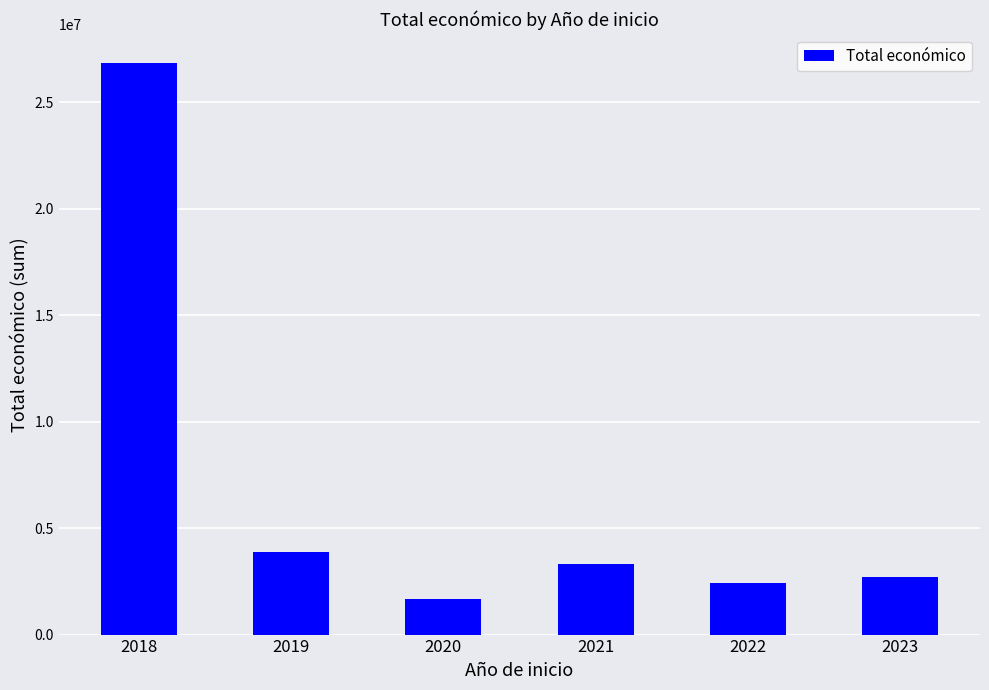

True or false: the data shows 36777674 at 2018.

False